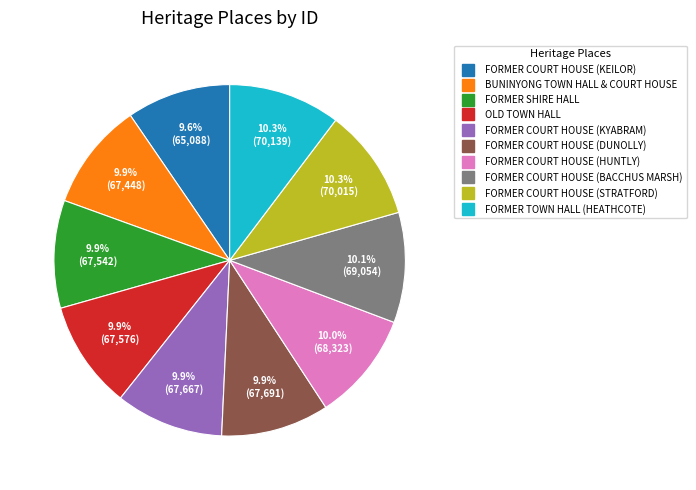

Does any single category account for the majority?

No